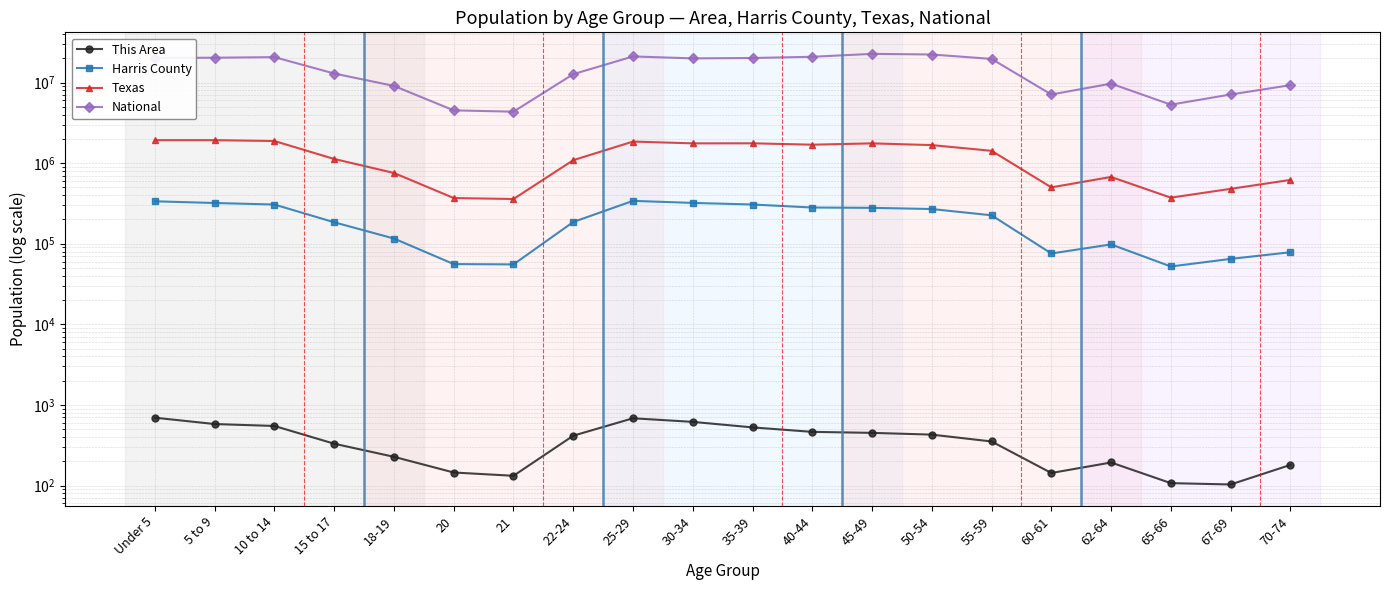

Which series has the largest total across all categories?

National